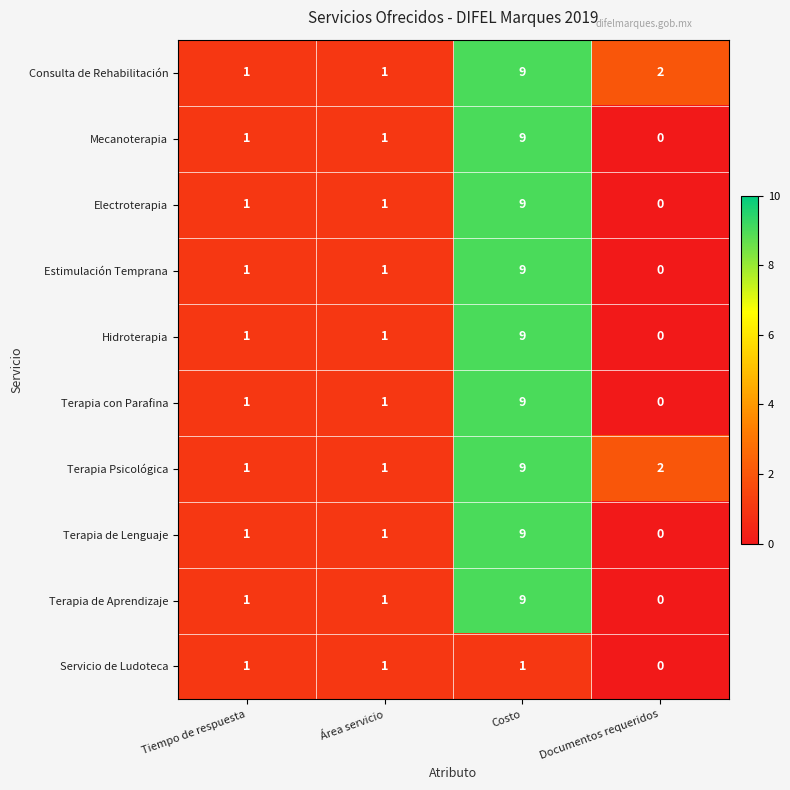

At which category is the sum across all series the highest?

Costo